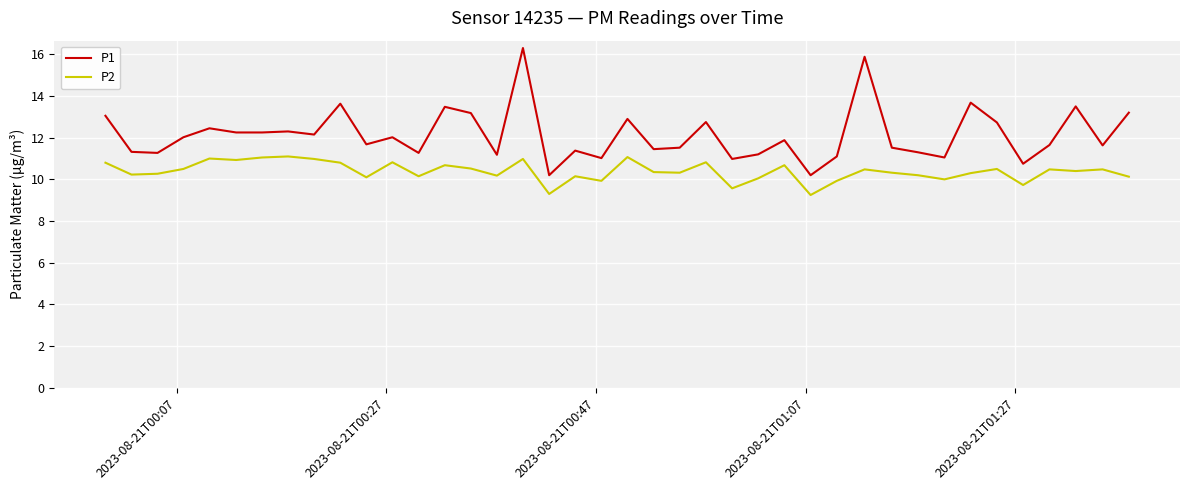

What is the sum of all P1 values?

485.3